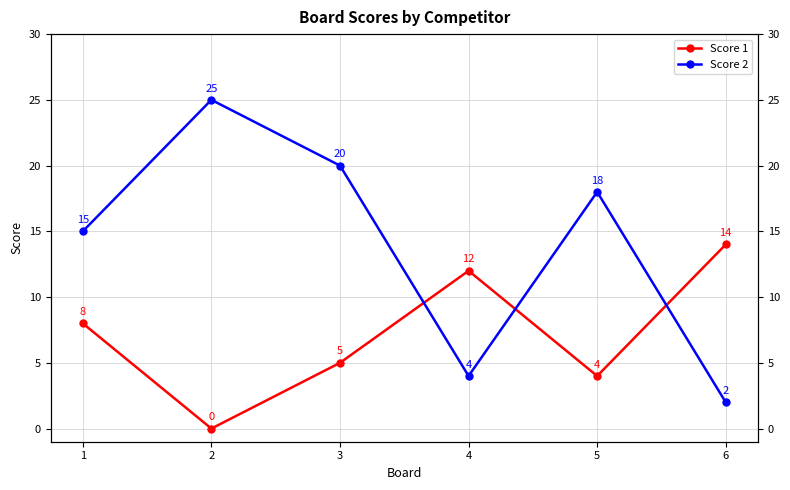

At which label does Score 2 reach its peak?

2